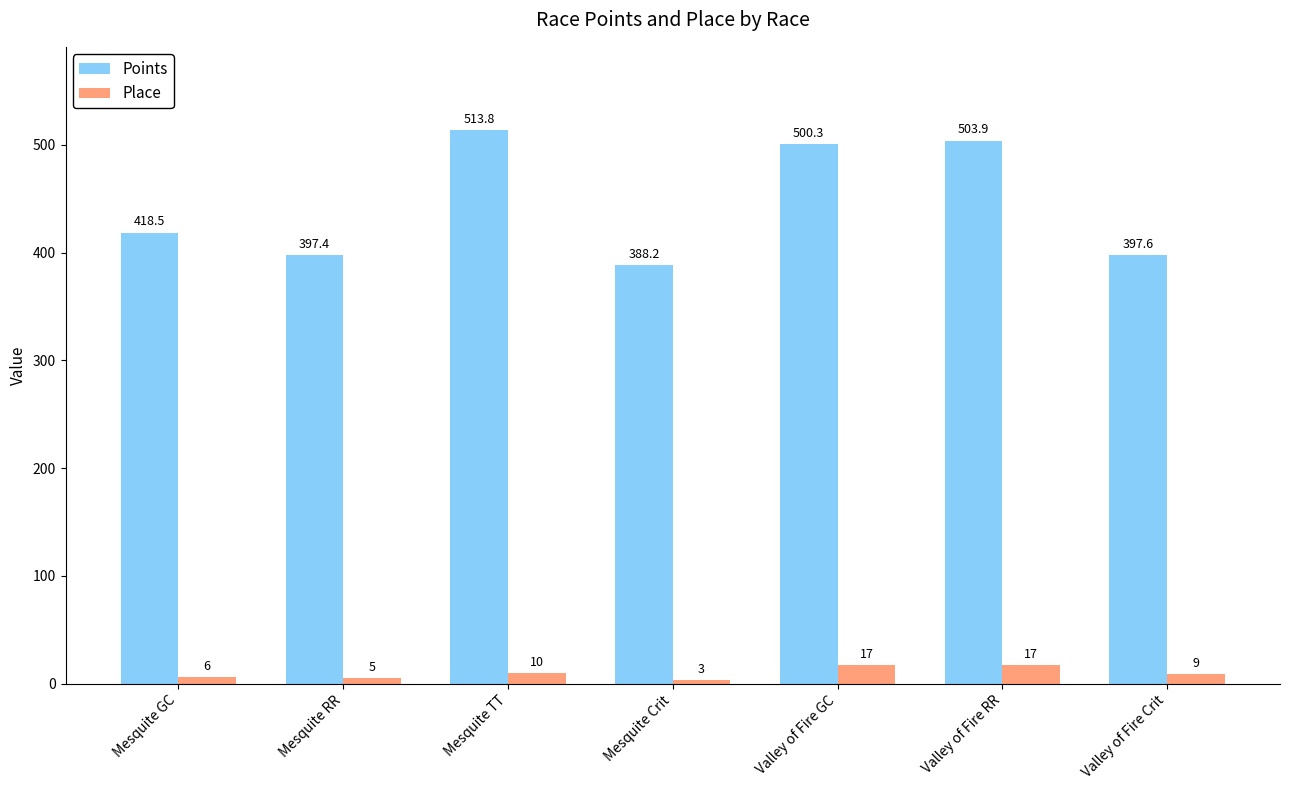

At which category is the sum across all series the highest?

Mesquite TT